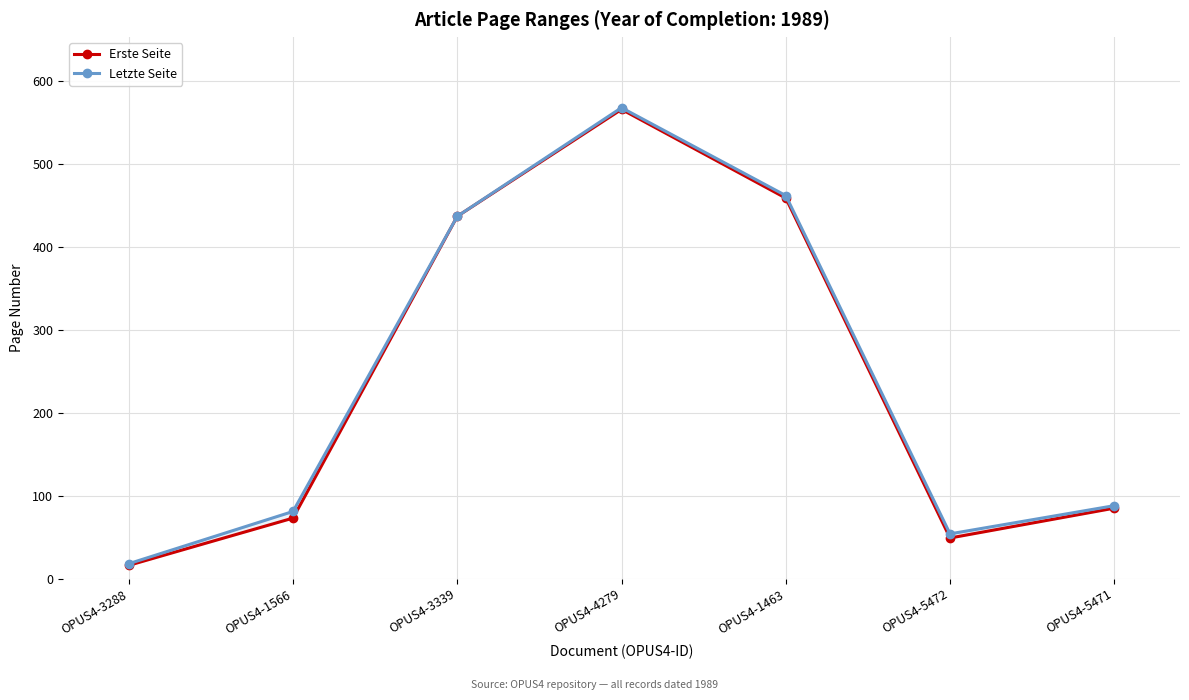

Rank the series by their average value, from lowest to highest.

Erste Seite, Letzte Seite